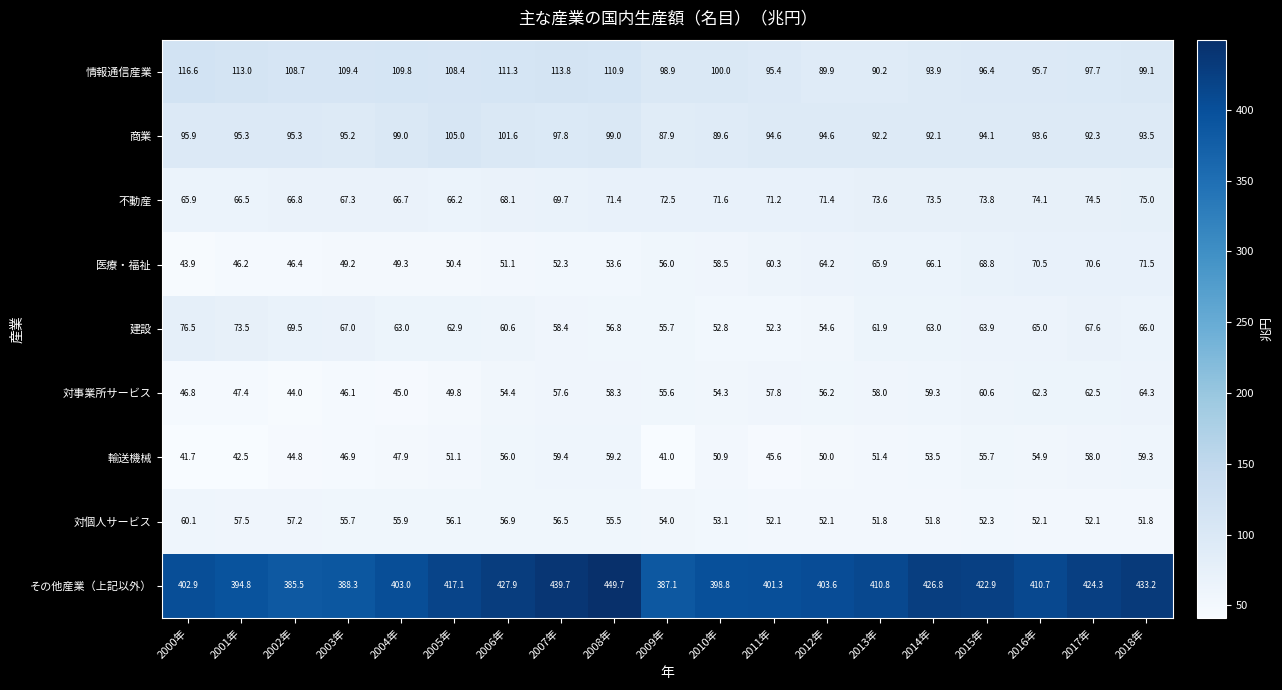

At which label does 対個人サービス reach its peak?

2000年